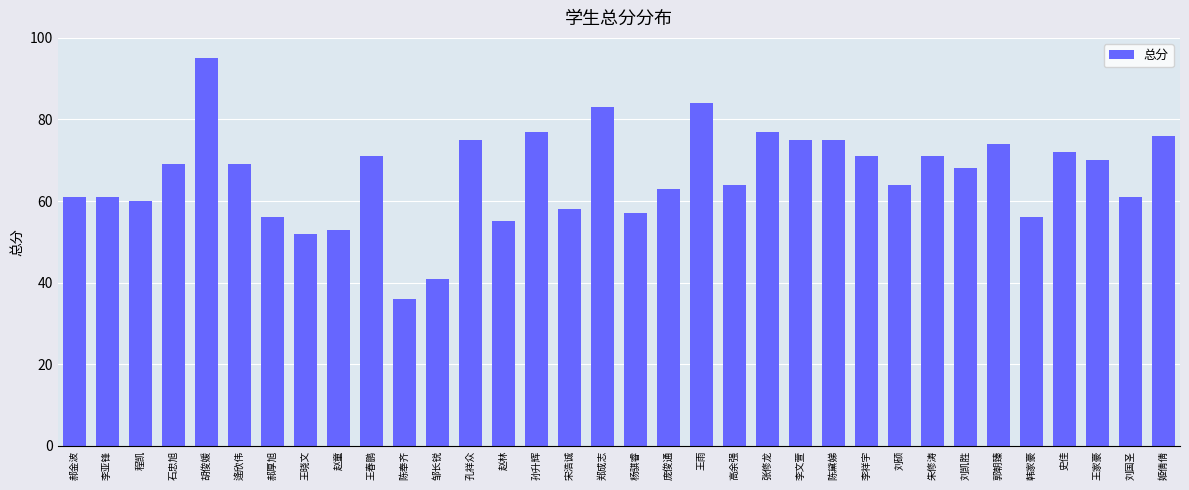

What is the value of the 23rd bar from the left?

75